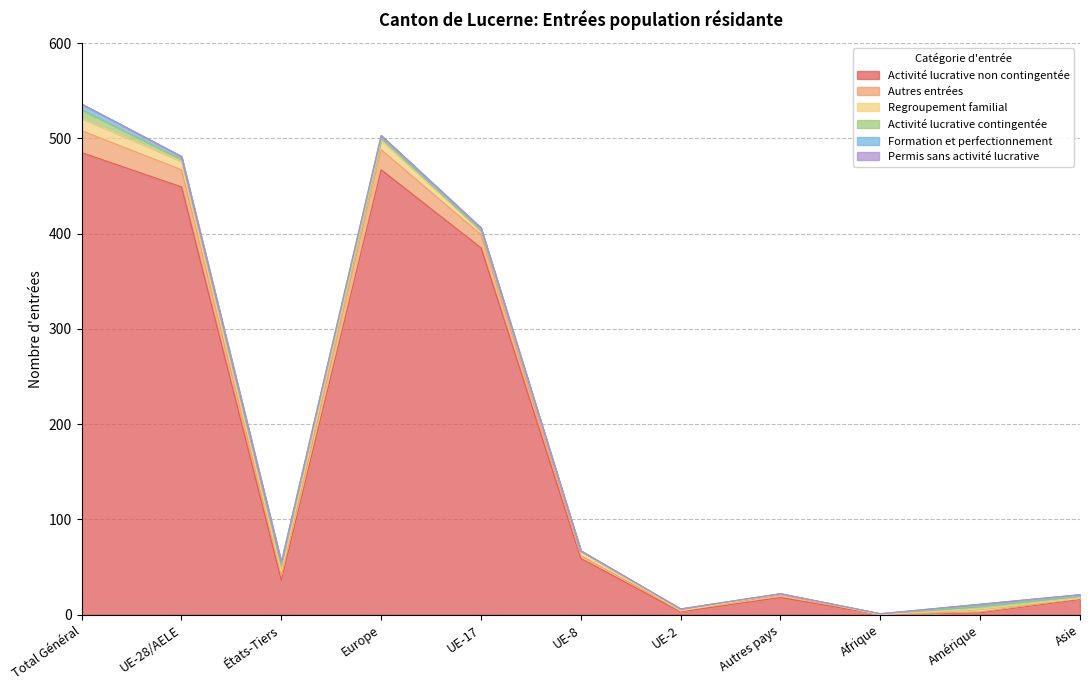

The value of Autres entrées at UE-17 is 14. True or false?

True